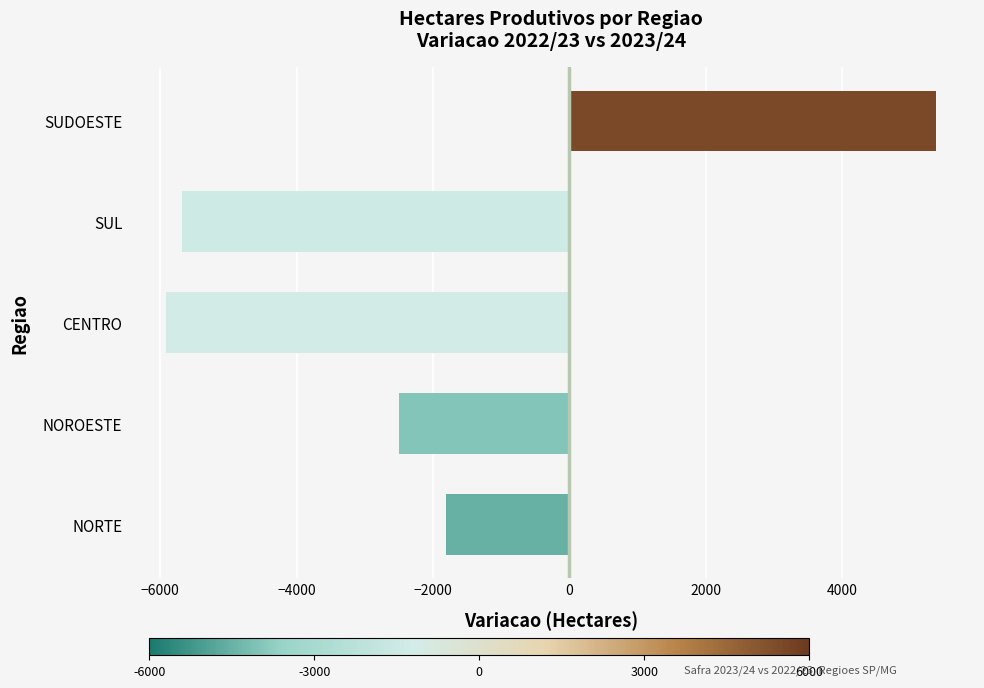

How many positive values are there?

1